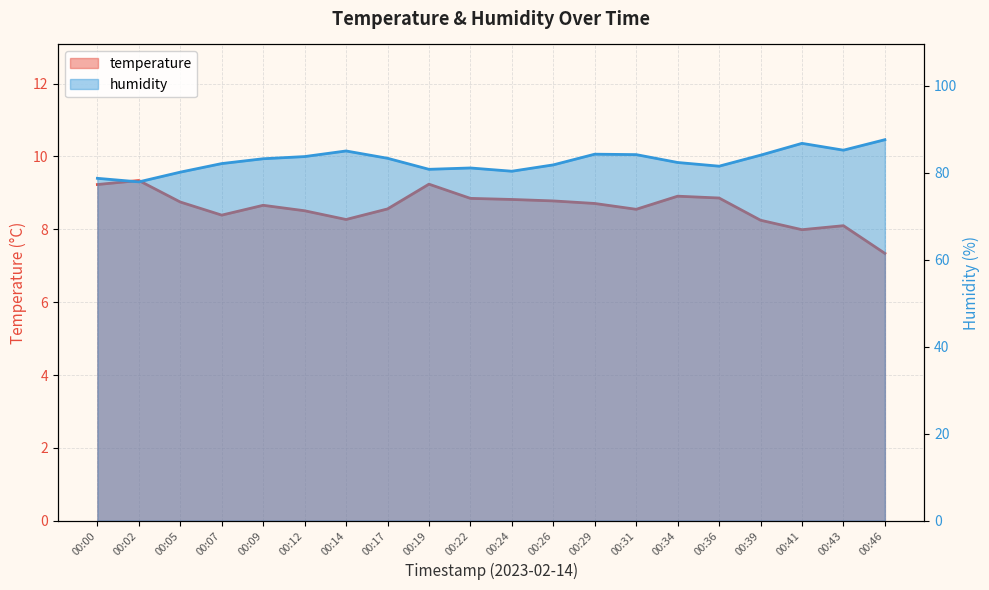

How many lines are shown in the chart?

2